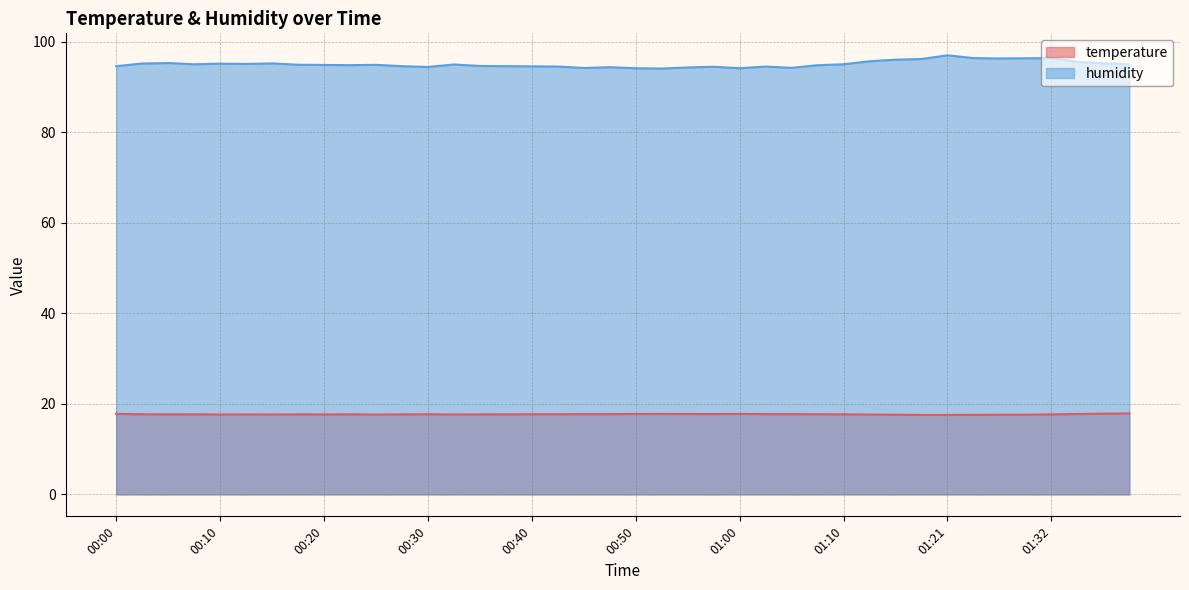

What is the average value of the temperature series?

17.7